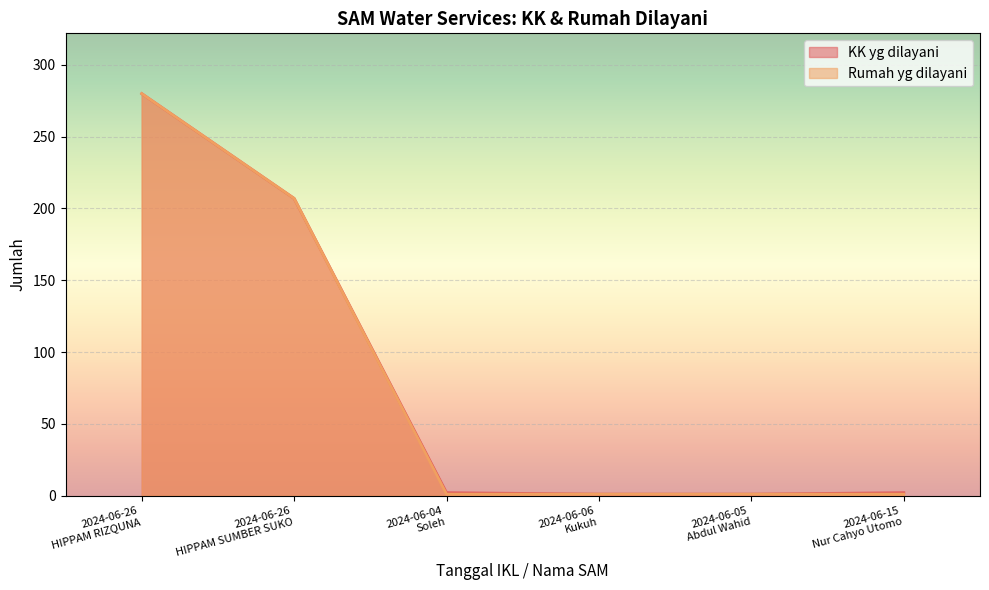

Is the value of KK yg dilayani at 2024-06-04
Soleh greater than the value of Rumah yg dilayani at 2024-06-05
Abdul Wahid?

Yes